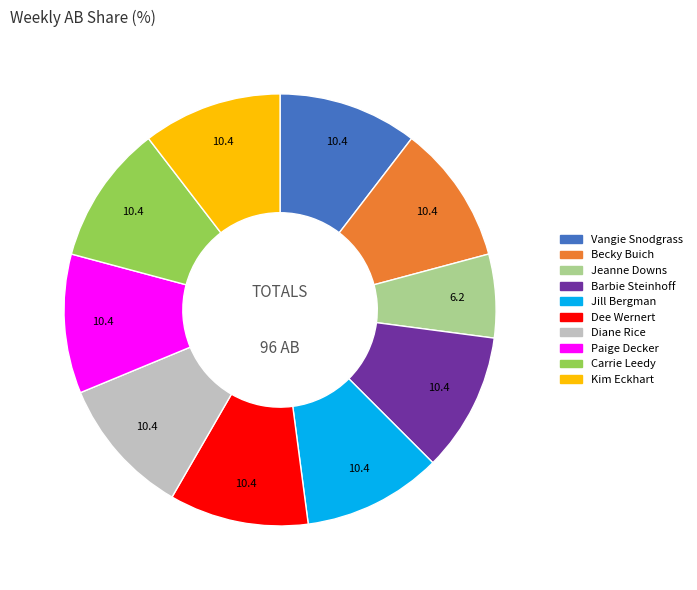

Does any single category account for the majority?

No